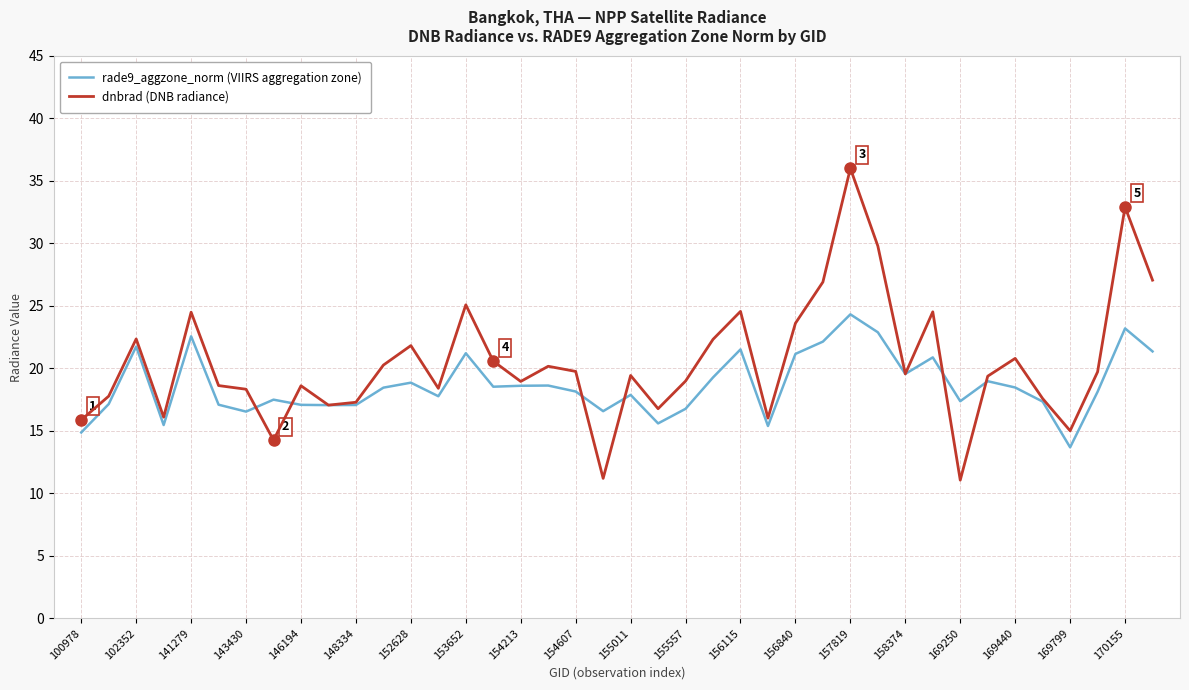

Rank the series by their average value, from lowest to highest.

rade9_aggzone_norm (VIIRS aggregation zone), dnbrad (DNB radiance)